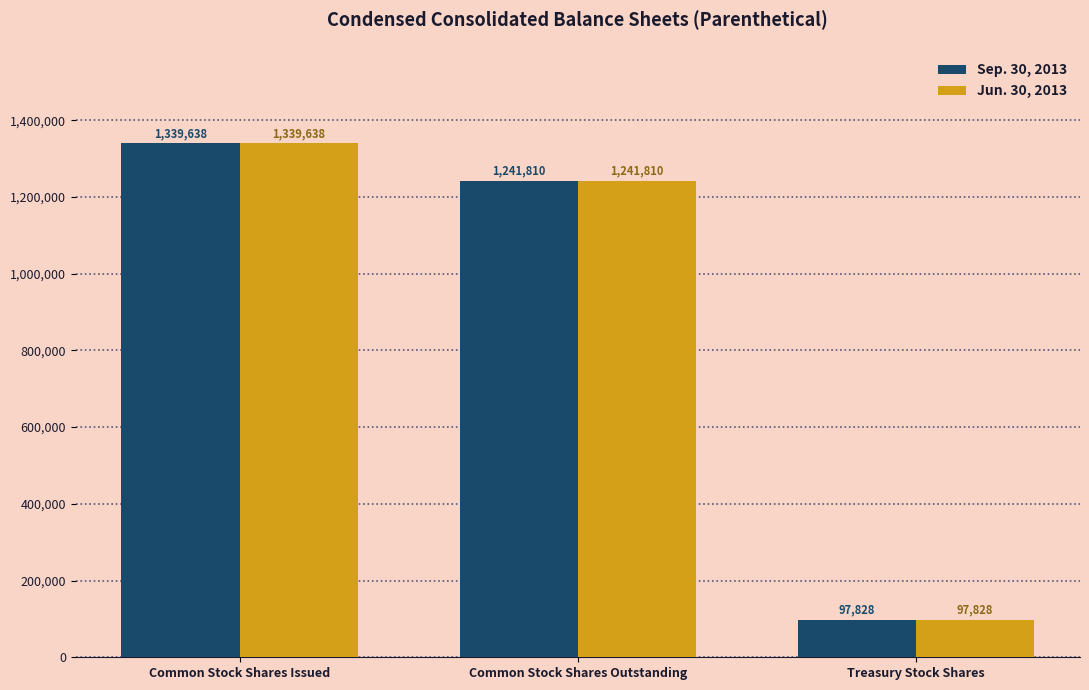

Is it true that Sep. 30, 2013 equals 2158936 at Common Stock Shares Outstanding?

False